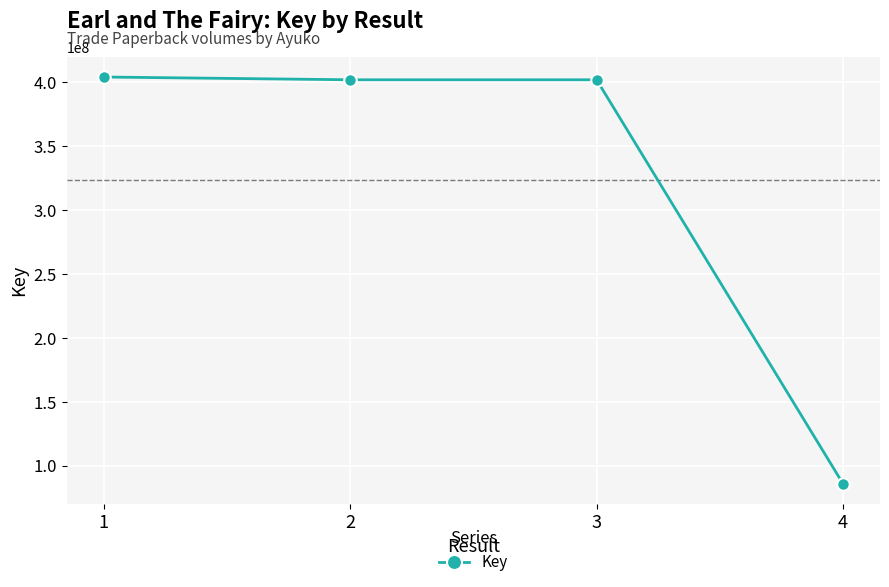

What is the value of the 4th point from the left?

85745335